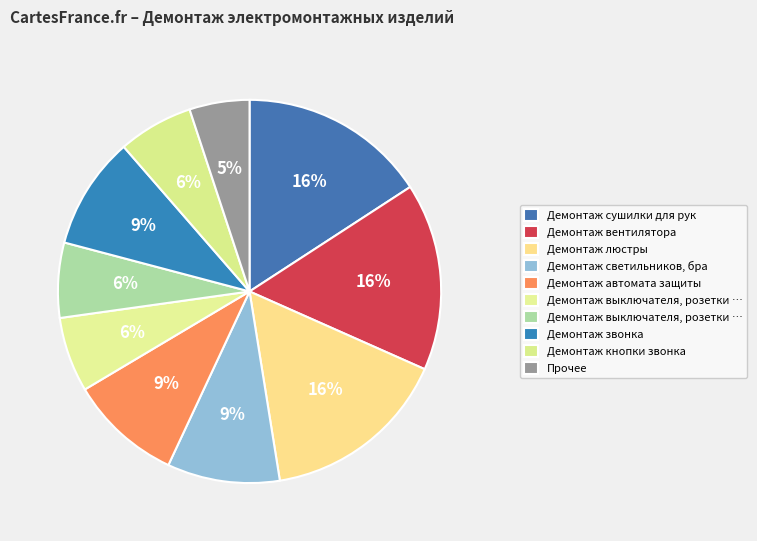

How many segments does this pie chart have?

10